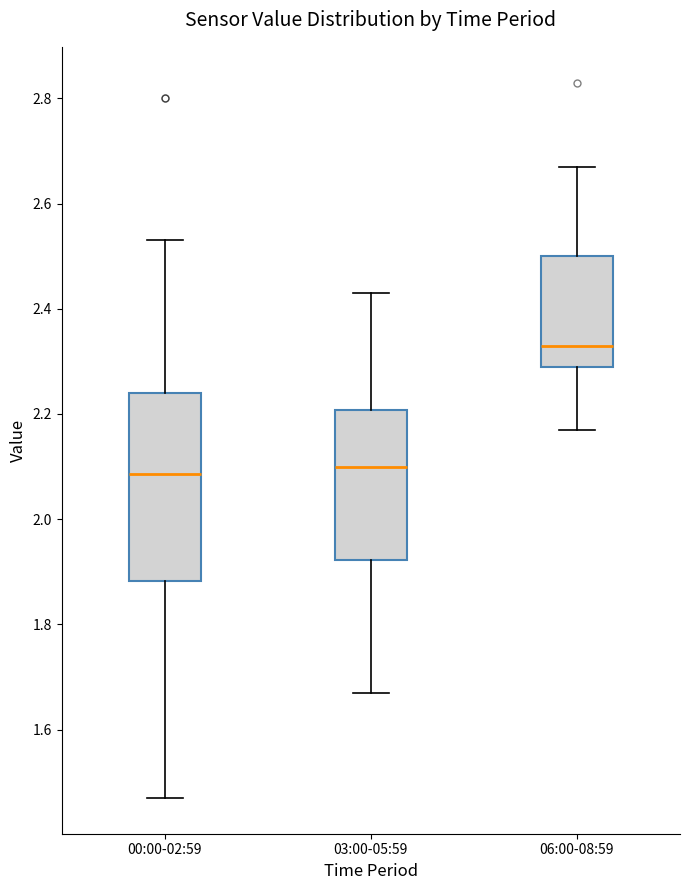

Reading left to right, read every box against the y-axis: the position of its median line, the range the box covers, and the ends of its whiskers. The values are not printed on the chart, so give them approximately, as read against the axis.

00:00-02:59: median 2.08, box 1.88 to 2.24, whiskers 1.48 to 2.54
03:00-05:59: median 2.10, box 1.92 to 2.20, whiskers 1.68 to 2.44
06:00-08:59: median 2.34, box 2.30 to 2.50, whiskers 2.18 to 2.68